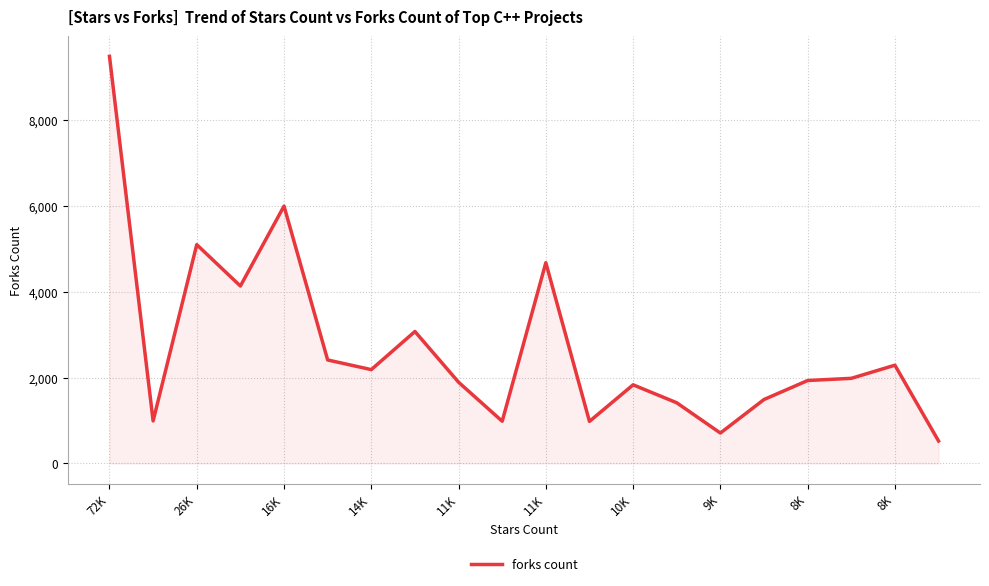

What is the difference between the second highest and second lowest values?

5285